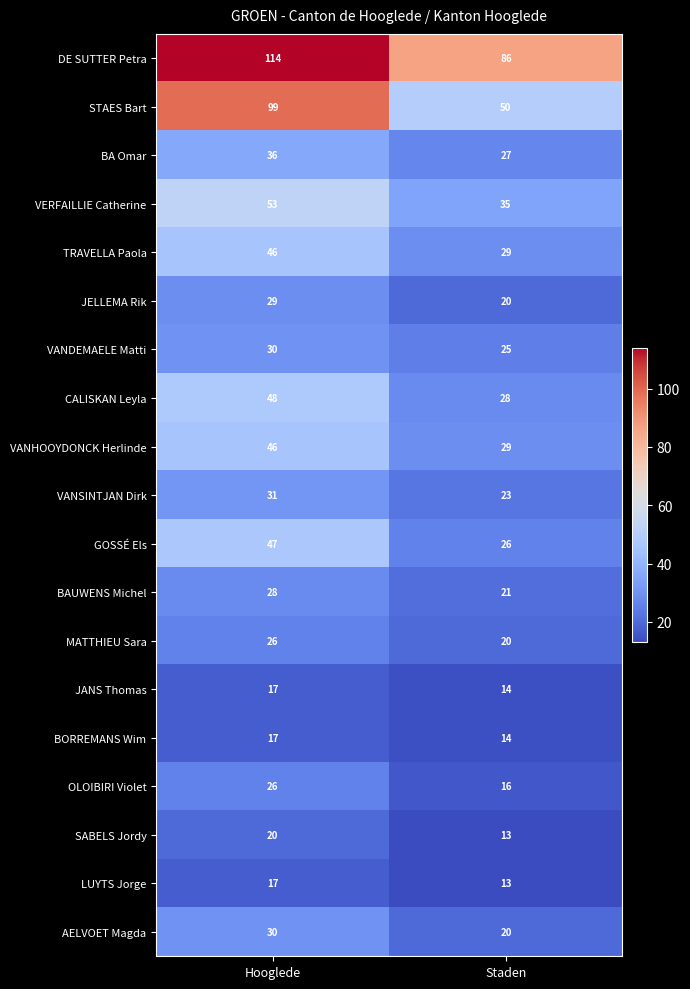

The value of STAES Bart at Staden is 87. True or false?

False